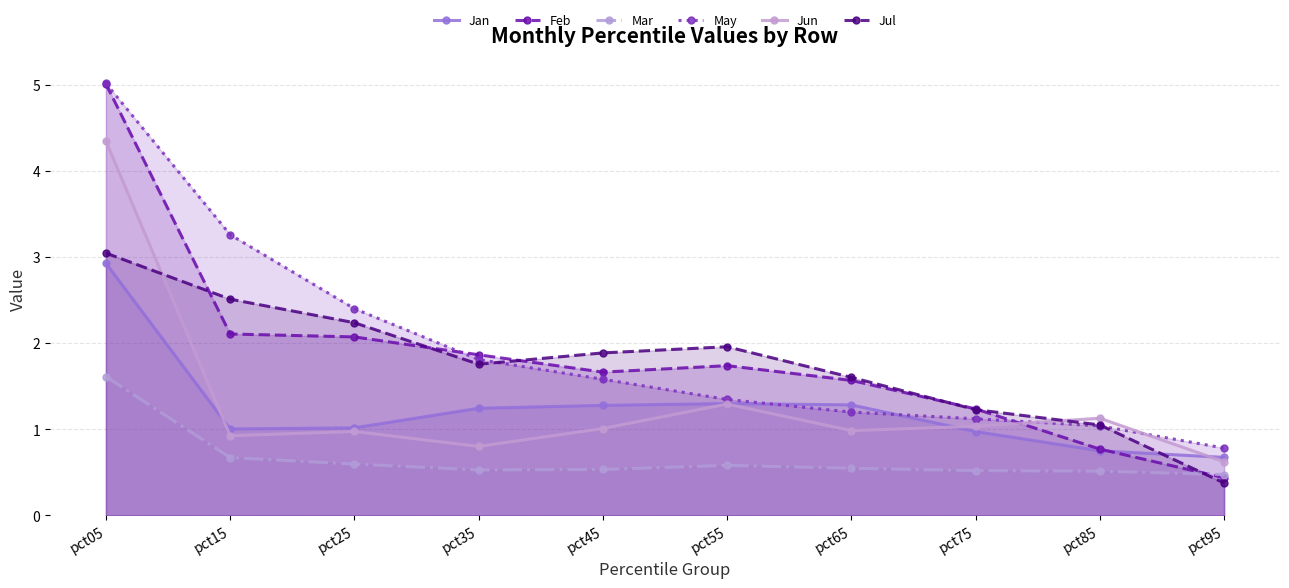

How many data points in Feb are above 1?

8